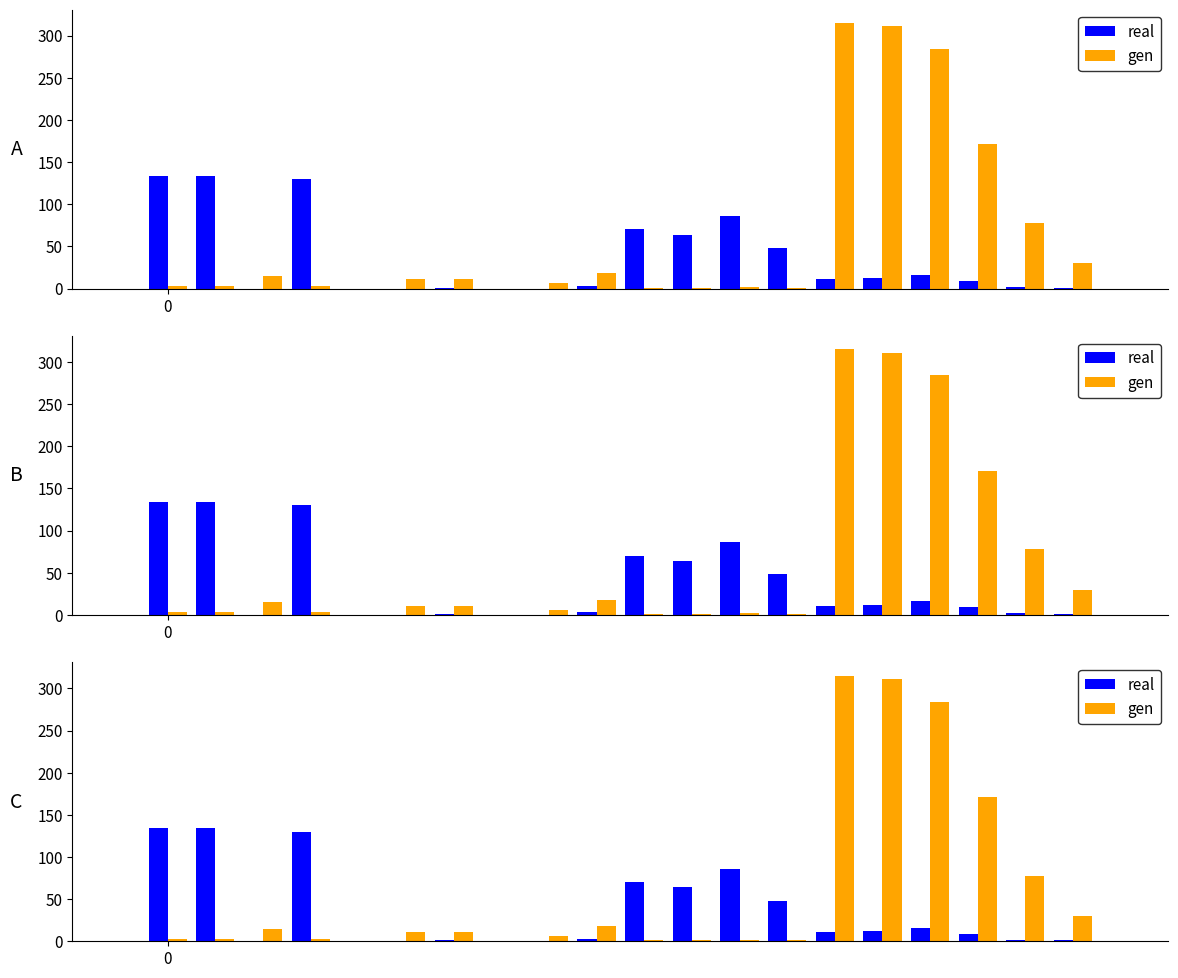

Reading left to right, list all the values displayed in this chart.

real: 134	134	0	130	0	0	1	0	0	3	70	64	86	48	11	12	16	9	2	1
gen: 3	3	15	3	0	11	11	0	6	18	1	1	2	1	315	311	284	171	78	30